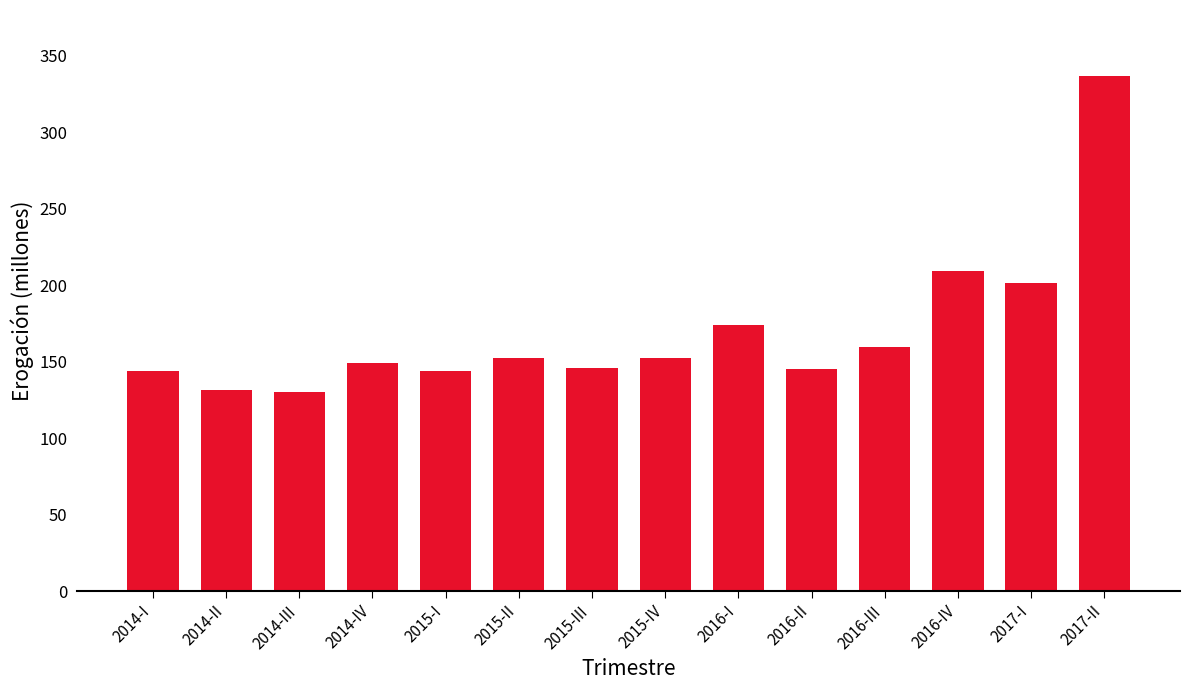

Where is the data nearest to the value 233?

2016-IV